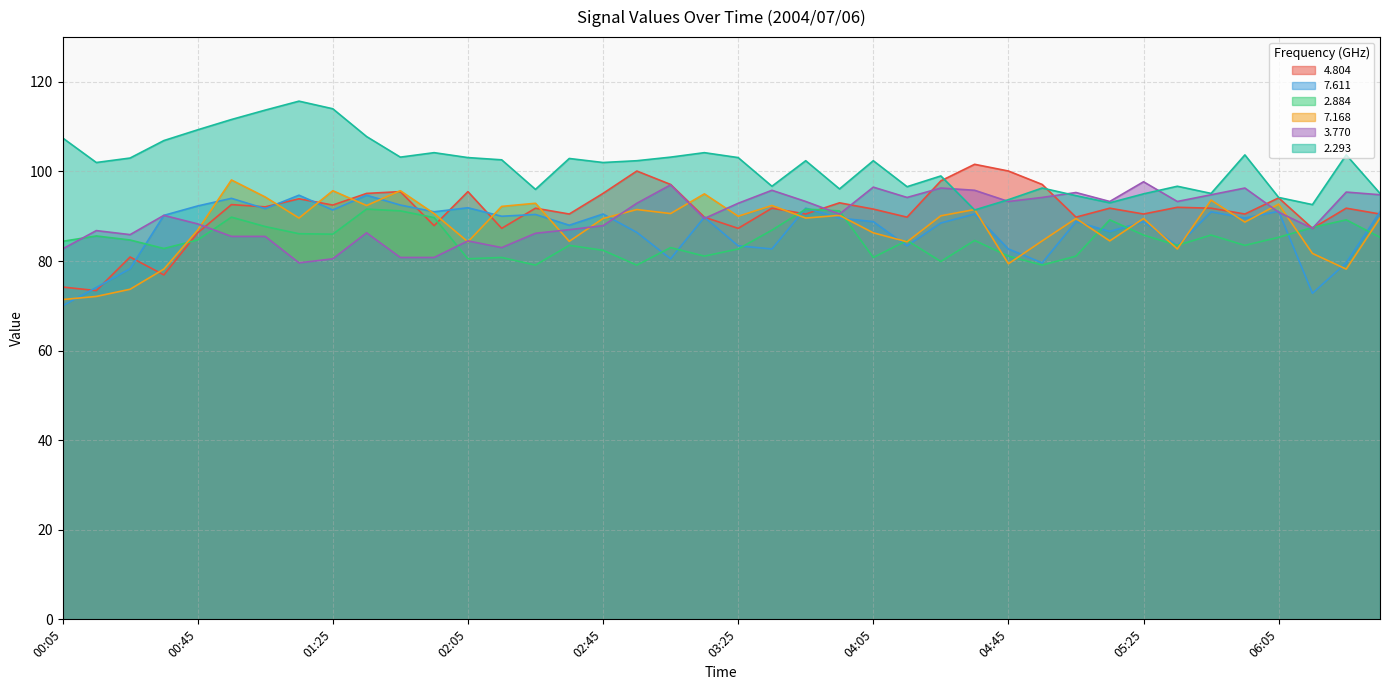

How many categories are shown in the chart?

40